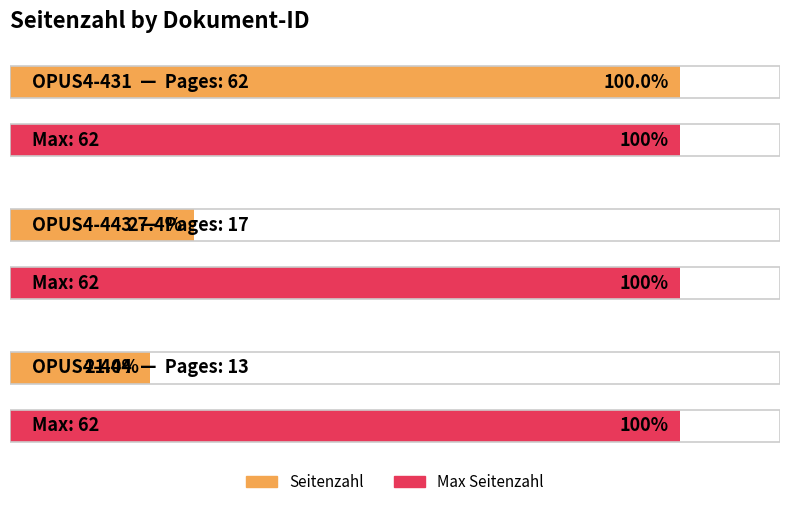

Rank the categories by value from lowest to highest.

OPUS4-444, OPUS4-443, OPUS4-431